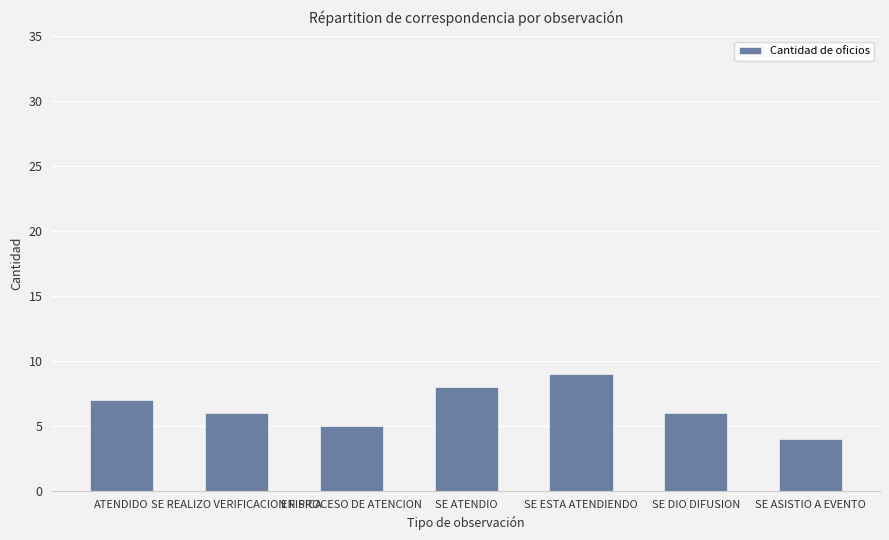

What is the maximum value shown in the chart?

9